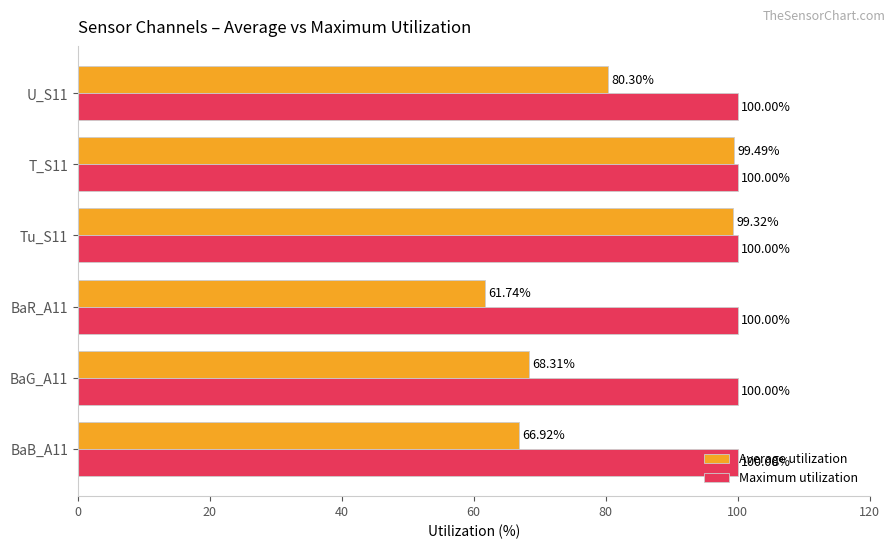

Rank the series at T_S11 from highest to lowest value.

Maximum utilization, Average utilization